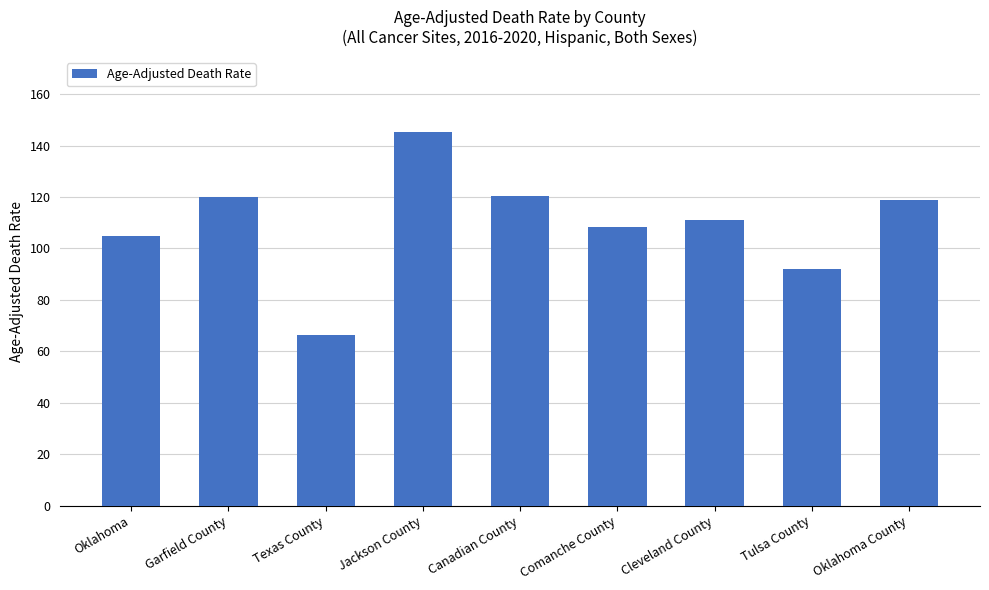

Where does the data first go above 111?

Garfield County